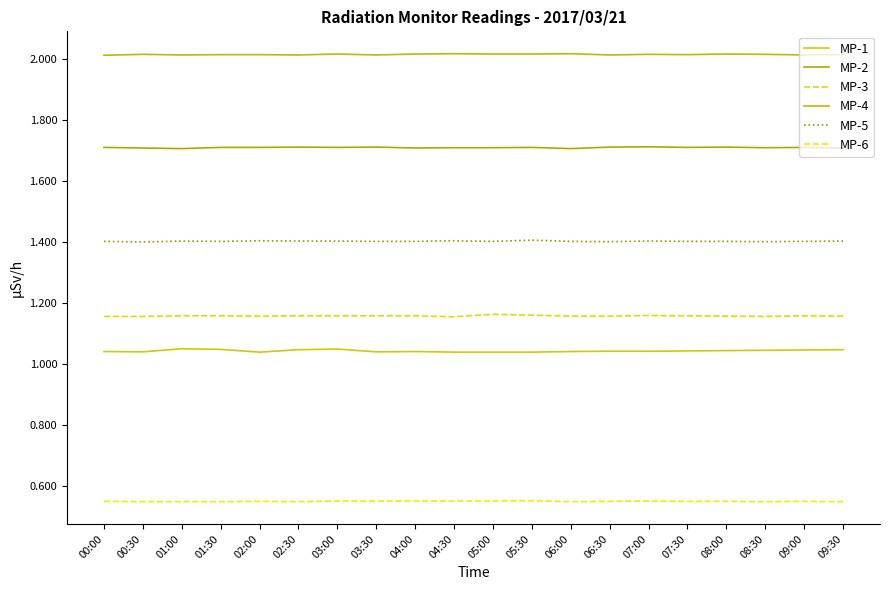

List the series in order of their peak value, highest first.

MP-4, MP-2, MP-5, MP-3, MP-1, MP-6